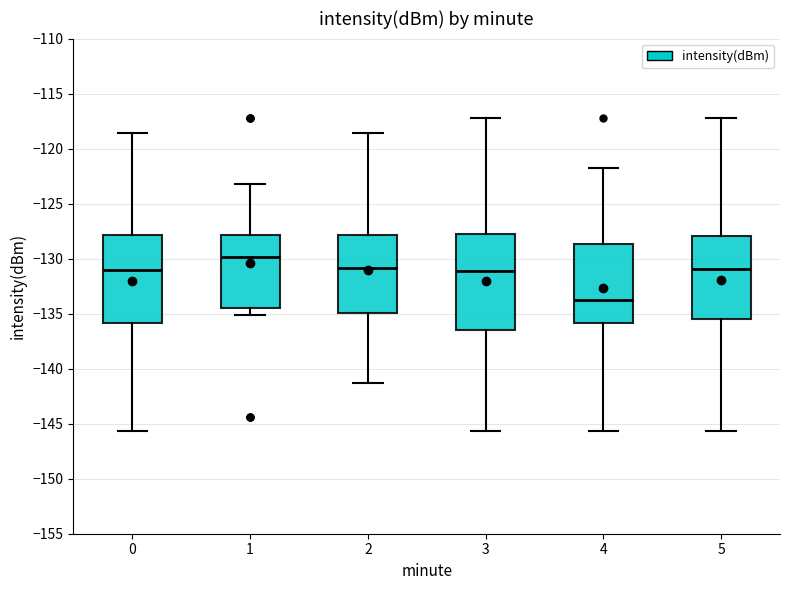

Reading left to right, transcribe this box plot: for each box, give where its median line is, the range the box spans, and where its two whiskers end, as read against the y-axis. The values are not printed on the chart, so give them approximately, as read against the axis.

0: median -131.0, box -136.0 to -128.0, whiskers -145.5 to -118.5
1: median -130.0, box -134.5 to -128.0, whiskers -135.0 to -123.0
2: median -131.0, box -135.0 to -128.0, whiskers -141.5 to -118.5
3: median -131.0, box -136.5 to -128.0, whiskers -145.5 to -117.5
4: median -133.5, box -136.0 to -128.5, whiskers -145.5 to -122.0
5: median -131.0, box -135.5 to -128.0, whiskers -145.5 to -117.5